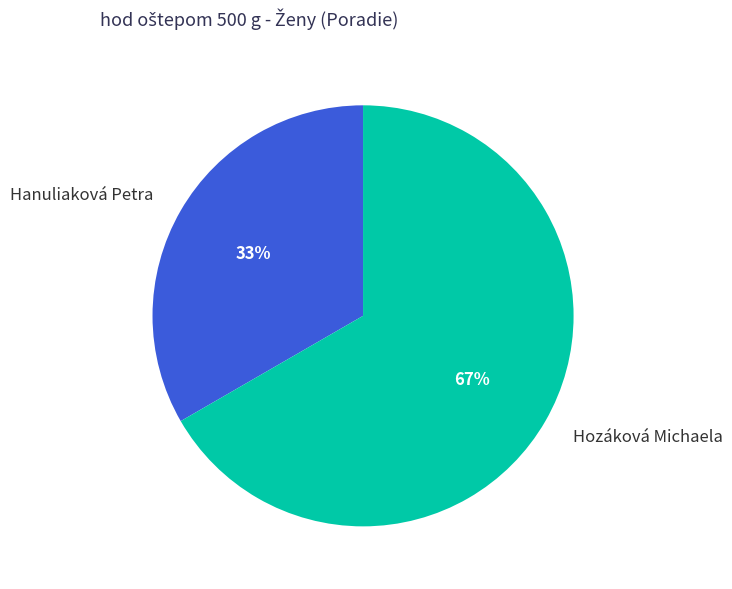

Which has a higher value, Hozáková Michaela or Hanuliaková Petra?

Hozáková Michaela